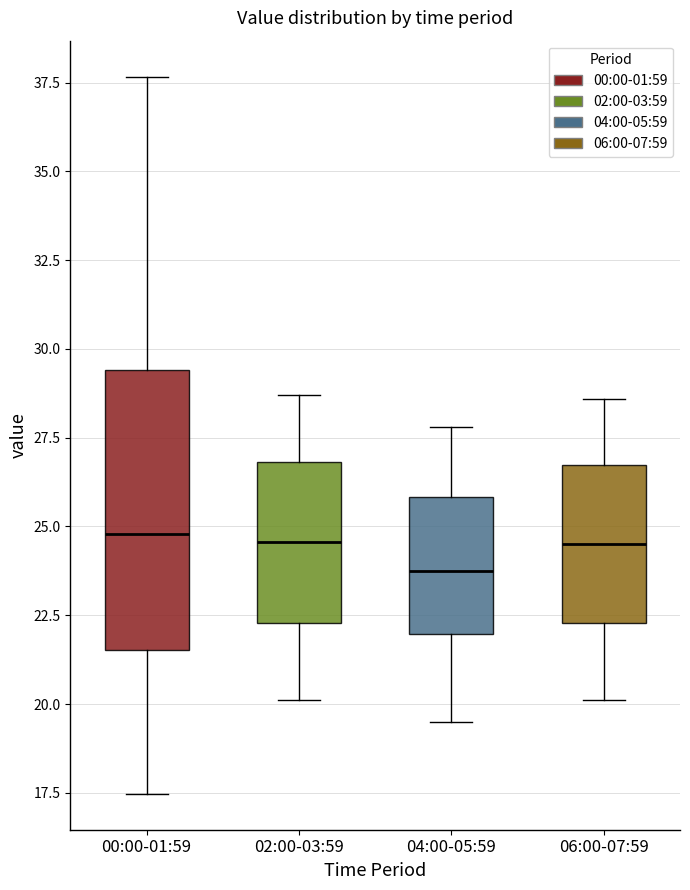

Where is the lower edge of the box for 02:00-03:59 on the y-axis? The values are not printed on the chart, so give them approximately, as read against the axis.

22.5